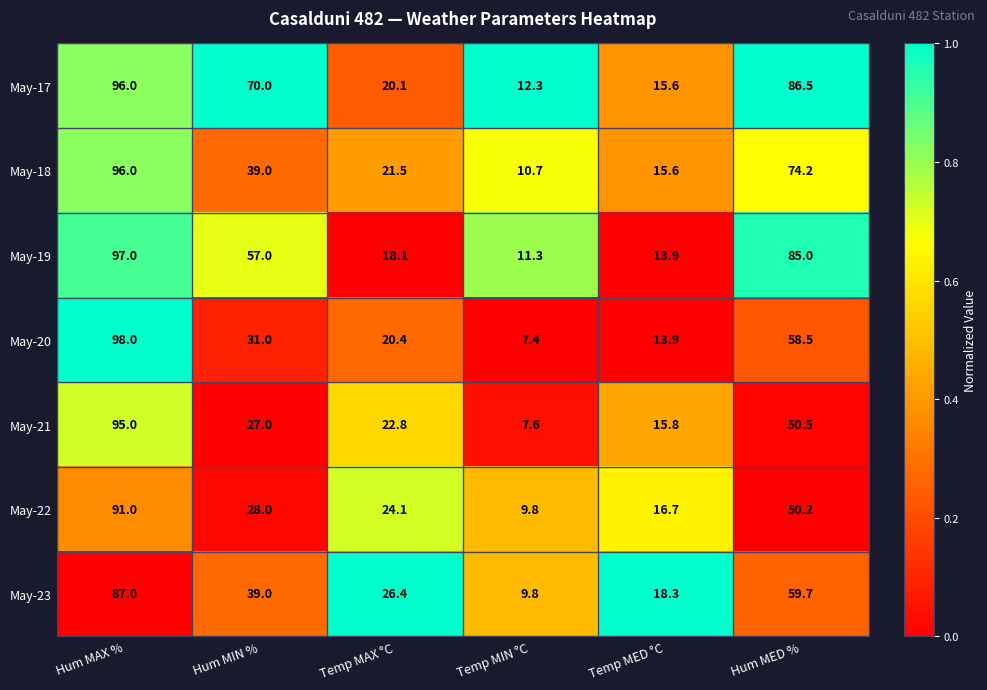

What is the sum of all May-19 values?

282.3